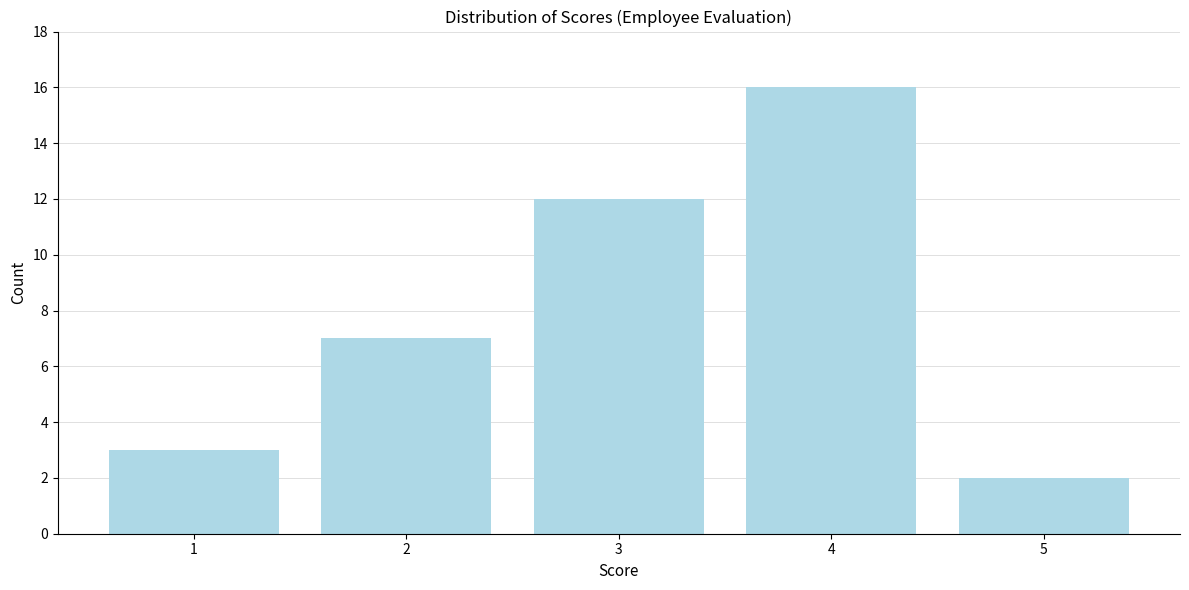

Reading left to right, transcribe all the data shown in this chart.

1=3	2=7	3=12	4=16	5=2